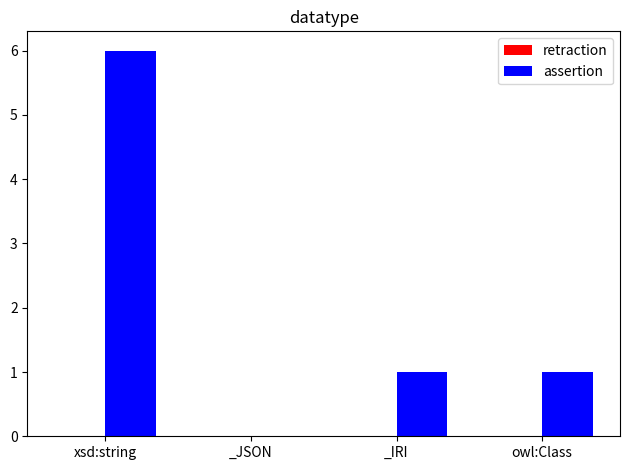

What value does the data have at xsd:string?

6